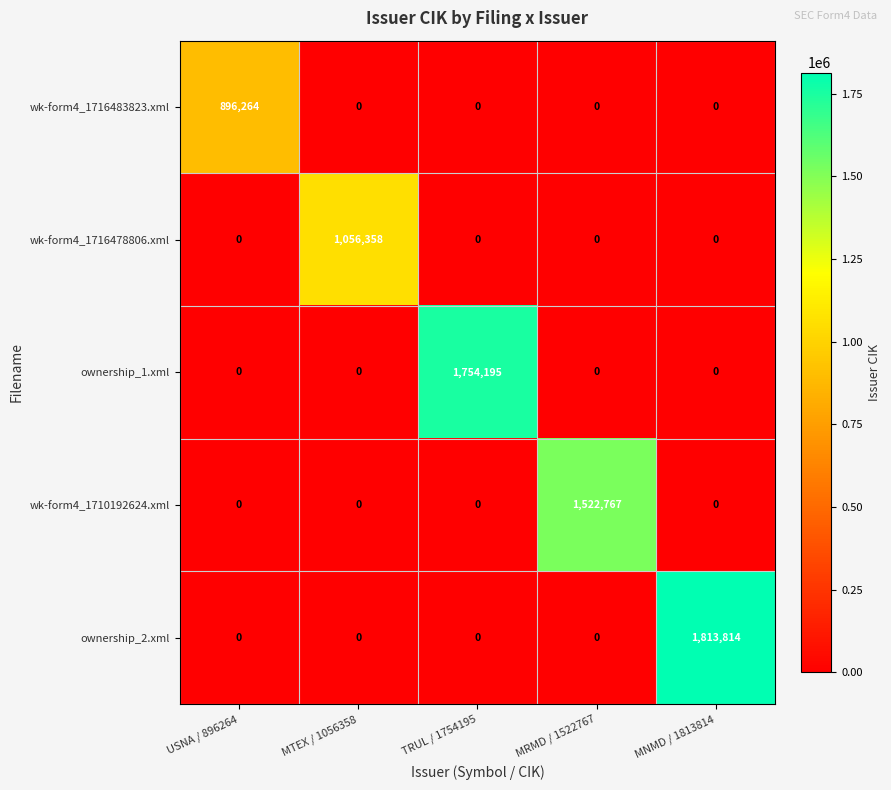

Between USNA / 896264 and MTEX / 1056358, which series saw the biggest shift?

wk-form4_1716478806.xml